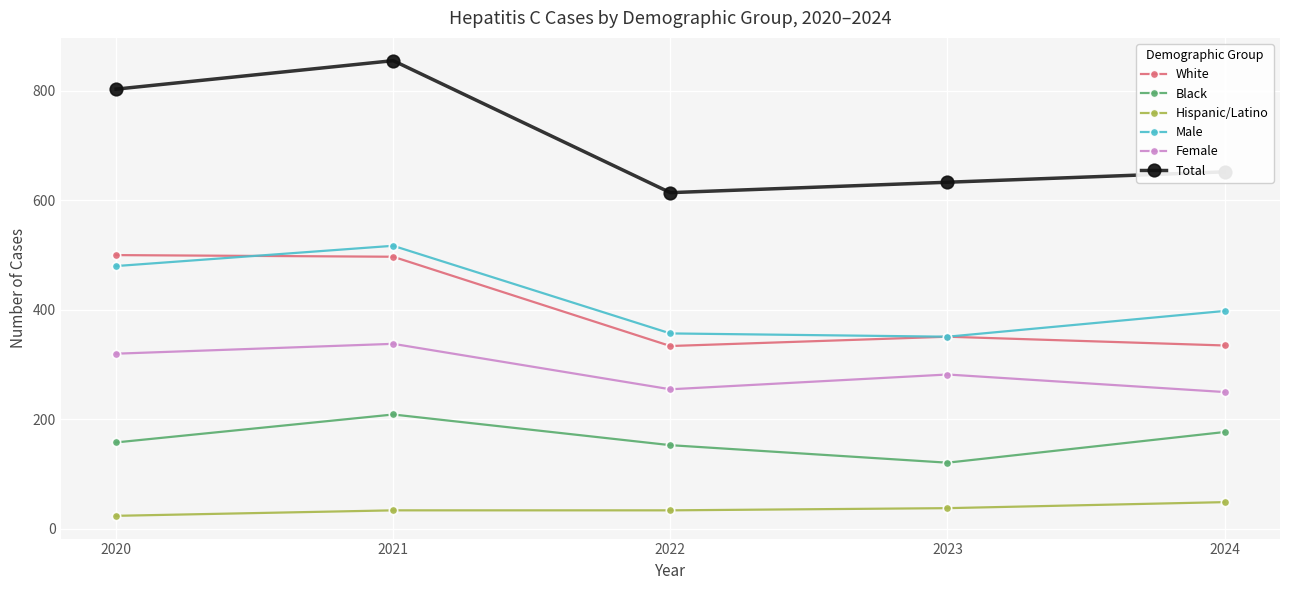

Which category has the lowest value in the Black series?

2023